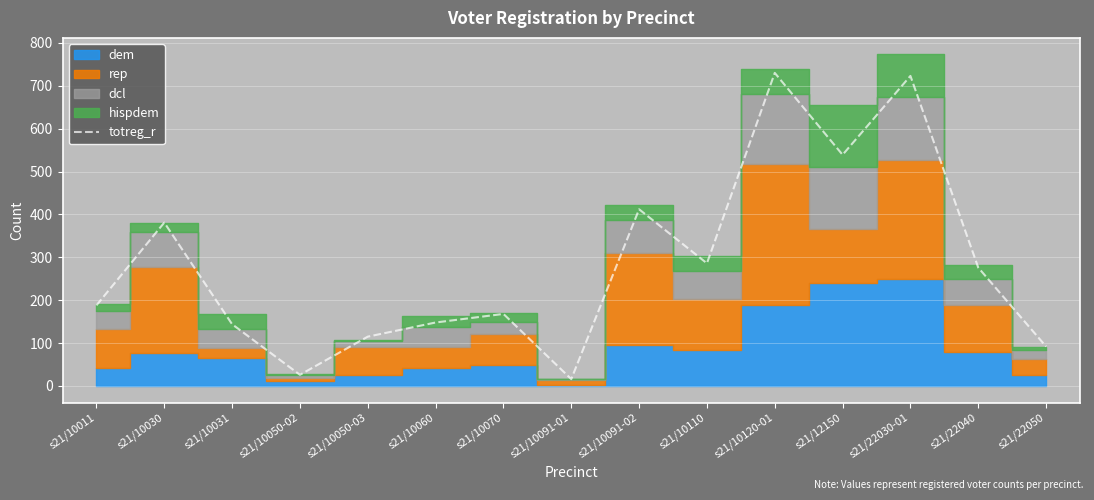

Reading left to right, what are all the values shown in this chart?

188	381	144	26	115	148	168	16	412	286	730	539	723	276	92